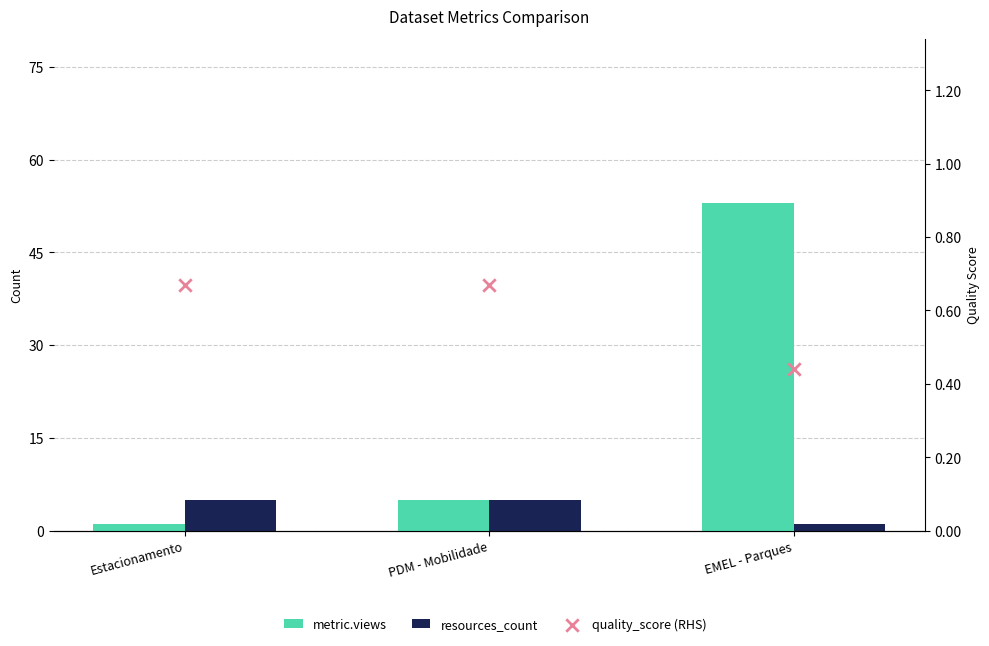

Which series contains the lowest Y value?

quality_score (RHS)